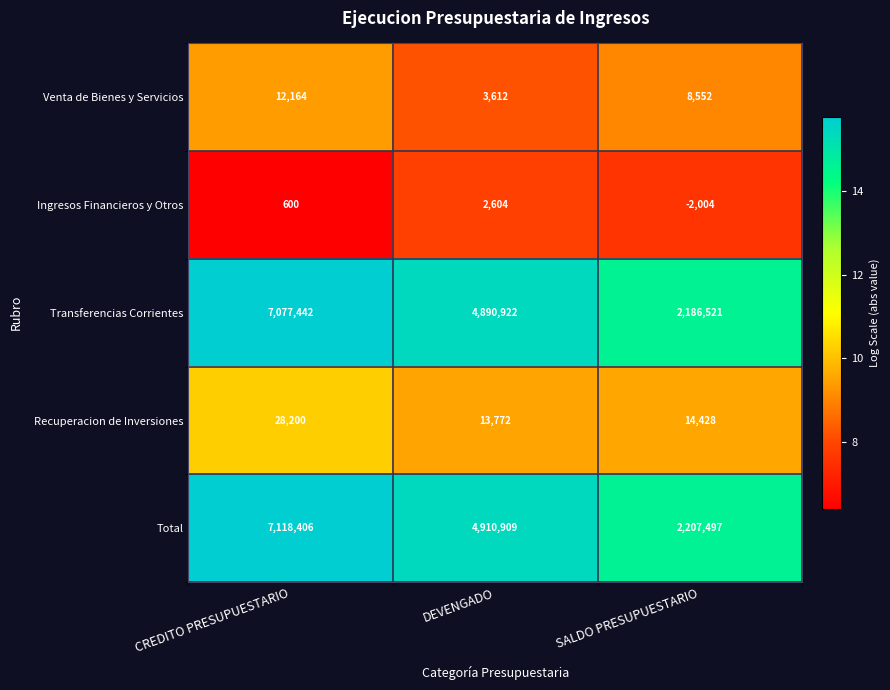

At CREDITO PRESUPUESTARIO, list the series in order from largest to smallest.

Total, Transferencias Corrientes, Recuperacion de Inversiones, Venta de Bienes y Servicios, Ingresos Financieros y Otros